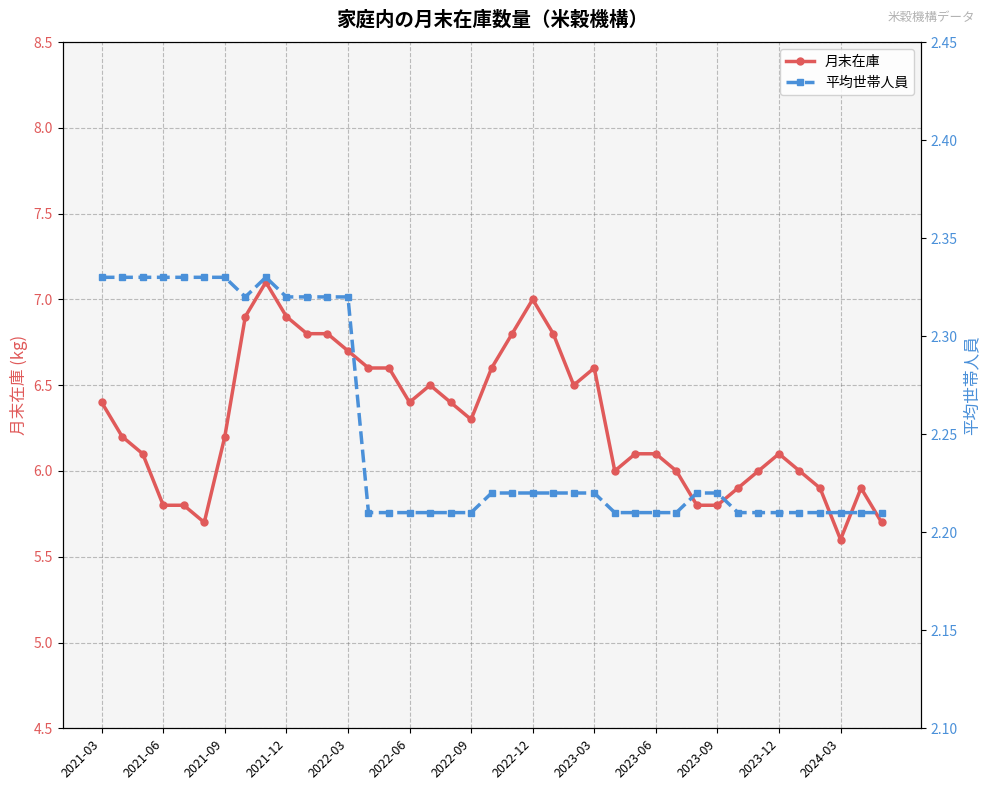

What is the maximum value shown in the chart?

7.1